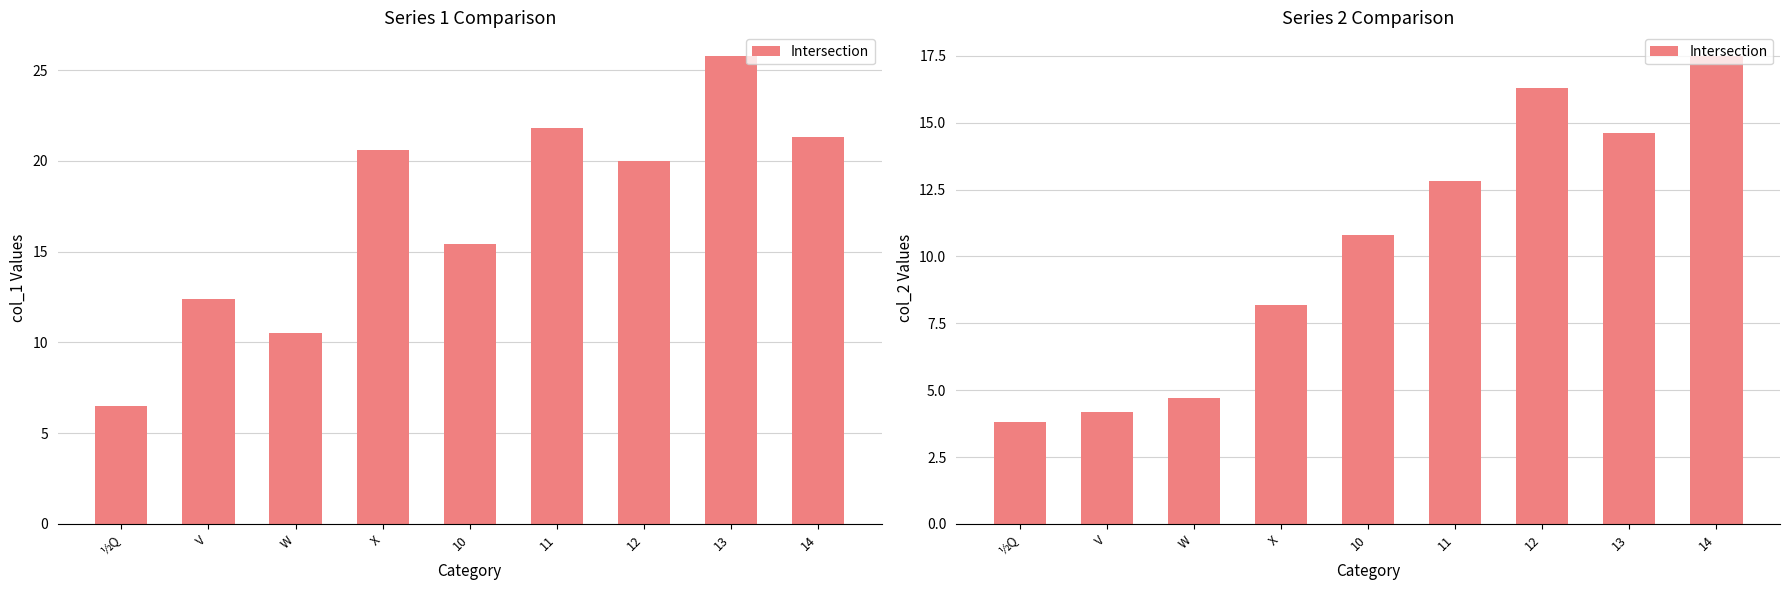

List the labels in order of value, largest first.

14, 12, 13, 11, 10, X, W, V, ½Q